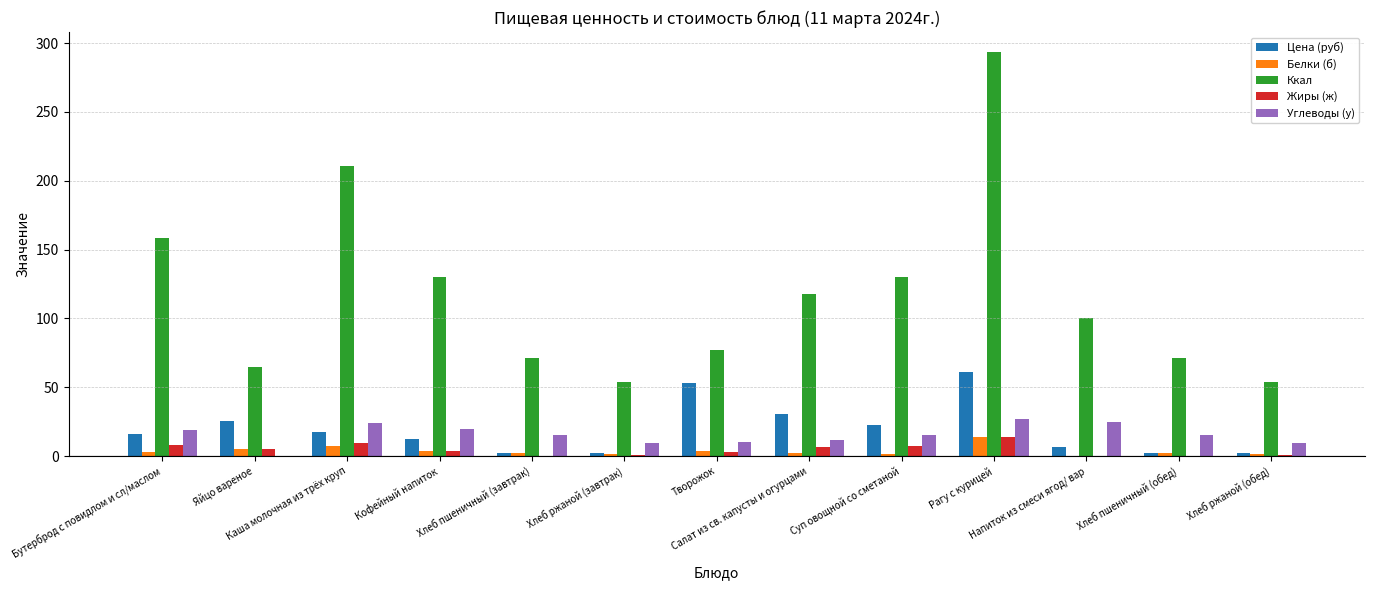

How many distinct data groups are displayed?

5